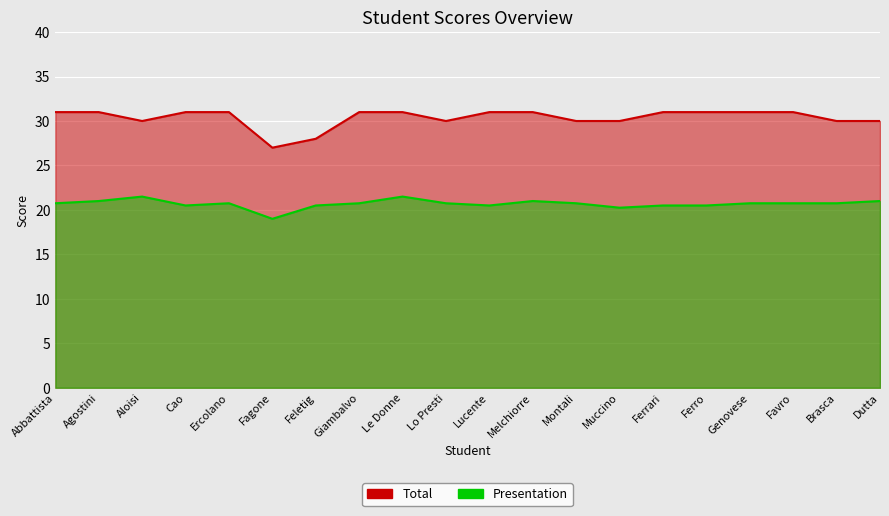

The Total series shows 45.2 at Feletig. True or false?

False